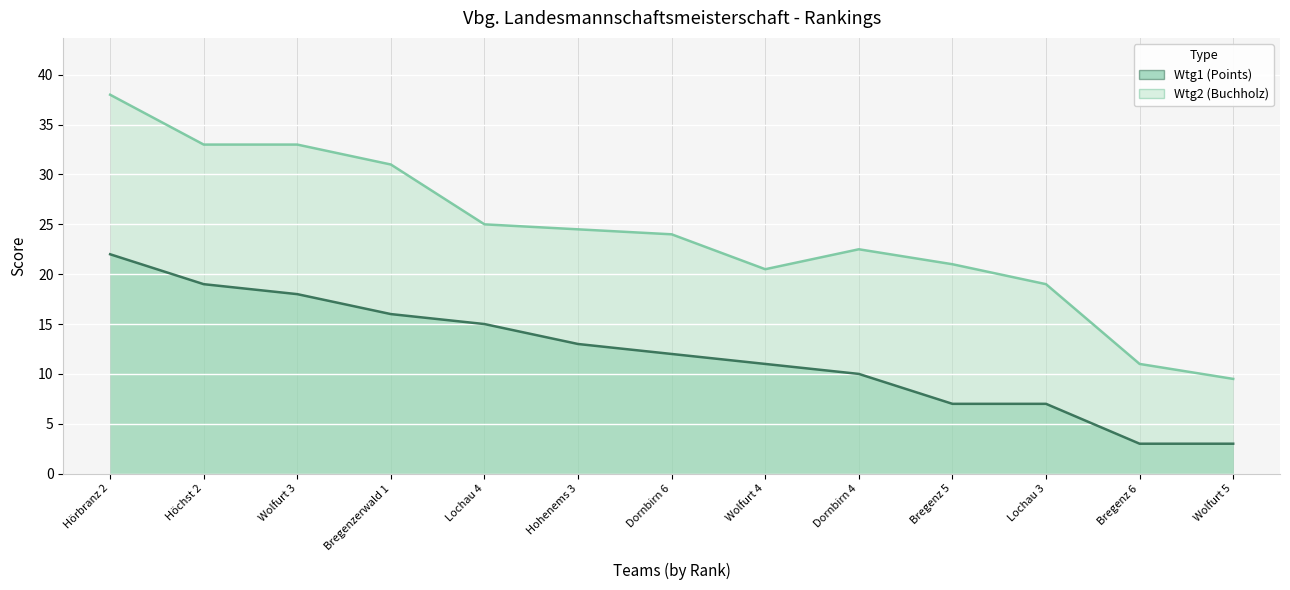

True or false: Wtg1 (Points) (line) has more than 2 interior local peaks.

False